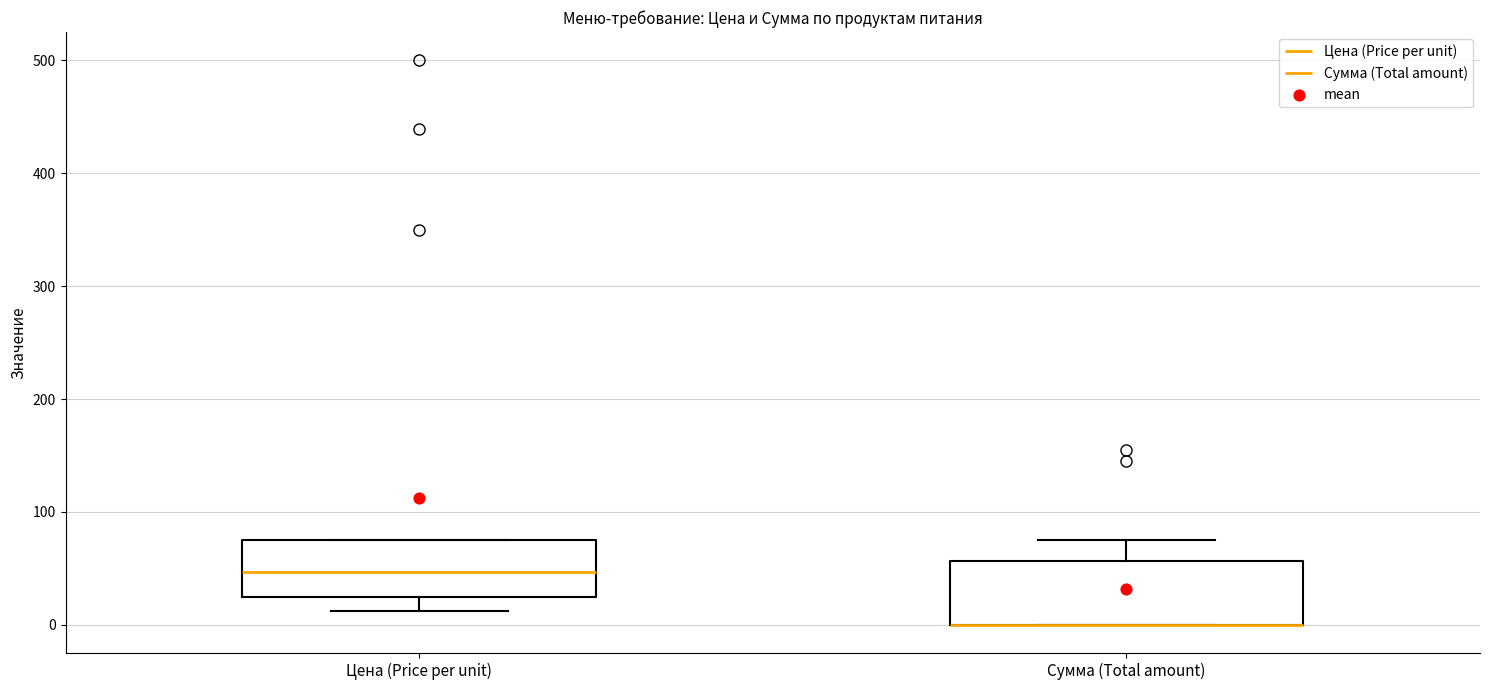

Reading left to right, read every box against the y-axis: the position of its median line, the range the box covers, and the ends of its whiskers. The values are not printed on the chart, so give them approximately, as read against the axis.

Цена (Price per unit): median 50, box 20 to 80, whiskers 10 to 80
Сумма (Total amount): median 0 (drawn on the box's lower edge), box 0 to 60, whiskers 0 to 80